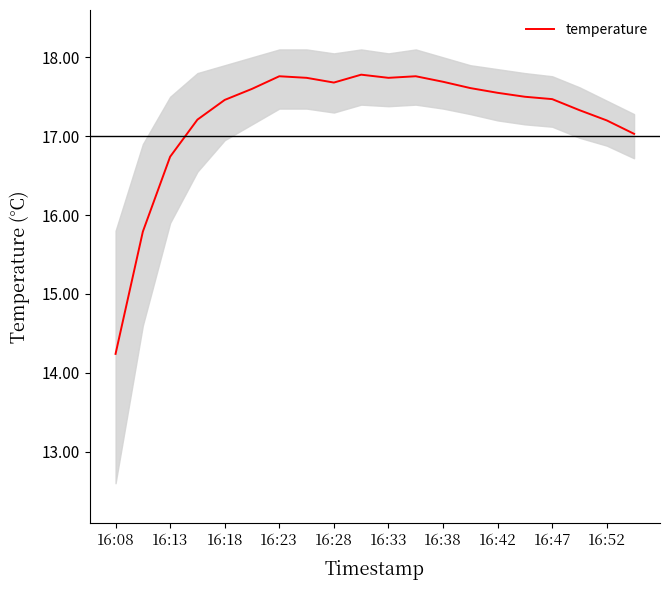

How many points are lower than both their immediate neighbors (excluding endpoints)?

2